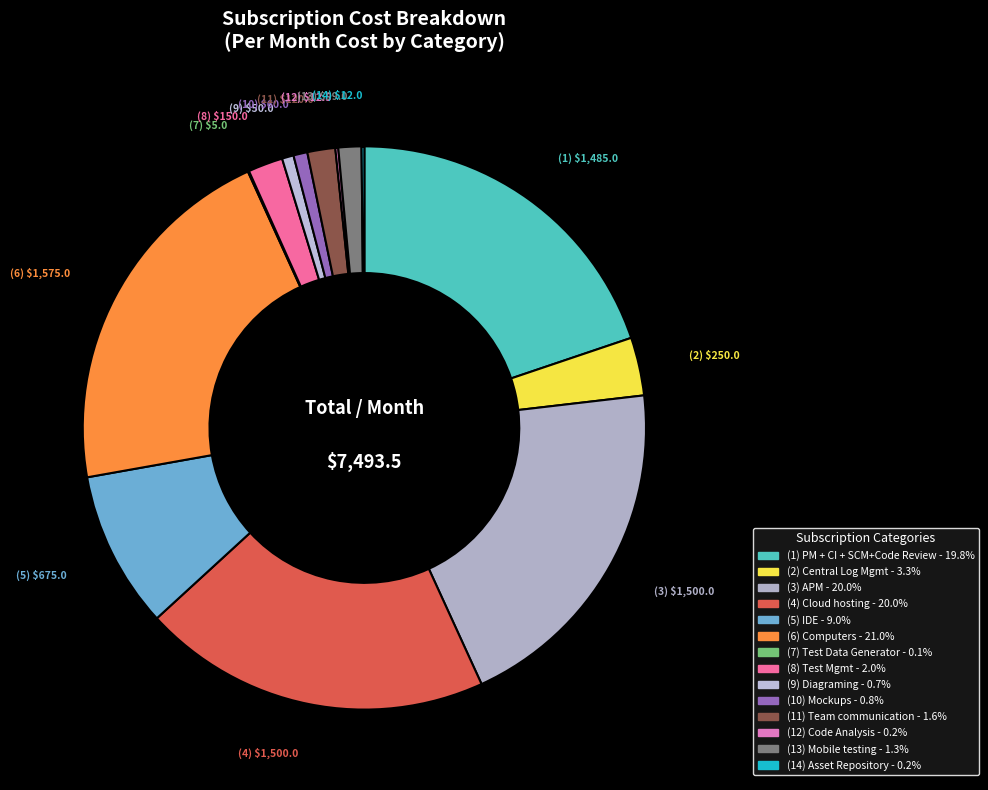

Rank the categories by value from highest to lowest.

Computers, APM, Cloud hosting, PM + CI + SCM+Code Review, IDE, Central Log Mgmt, Test Mgmt, Team communication, Mobile testing, Mockups, Diagraming, Code Analysis, Asset Repository, Test Data Generator